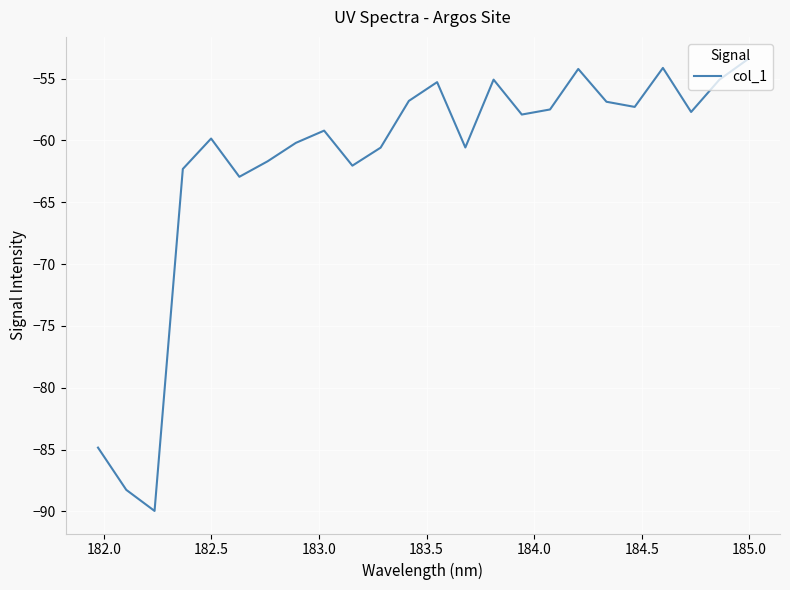

What is the difference between the maximum and minimum values?

36.5